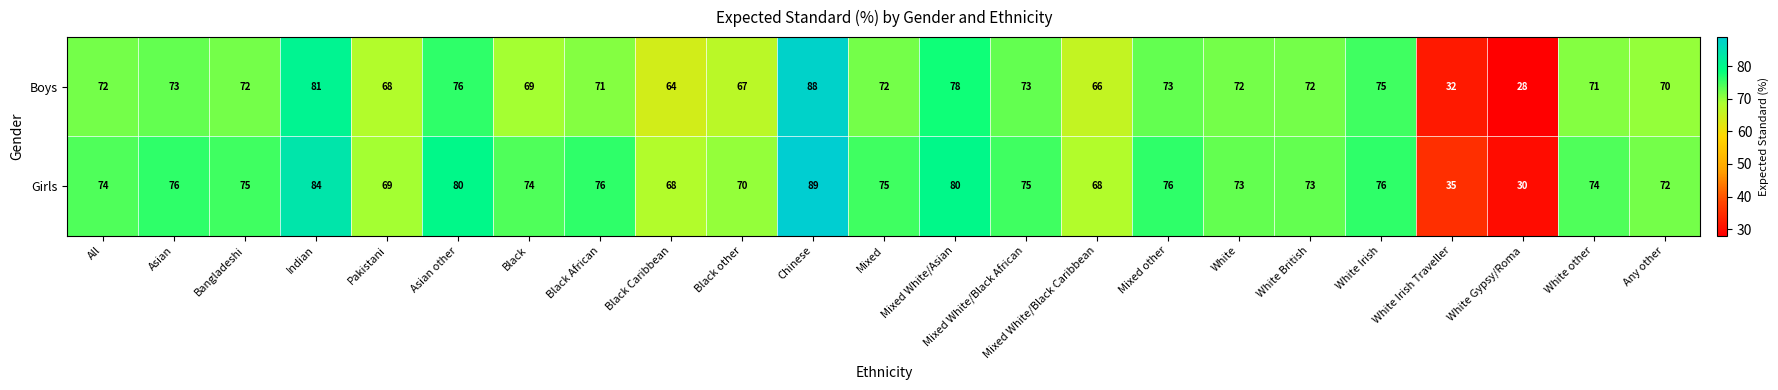

What is the smallest value displayed?

28